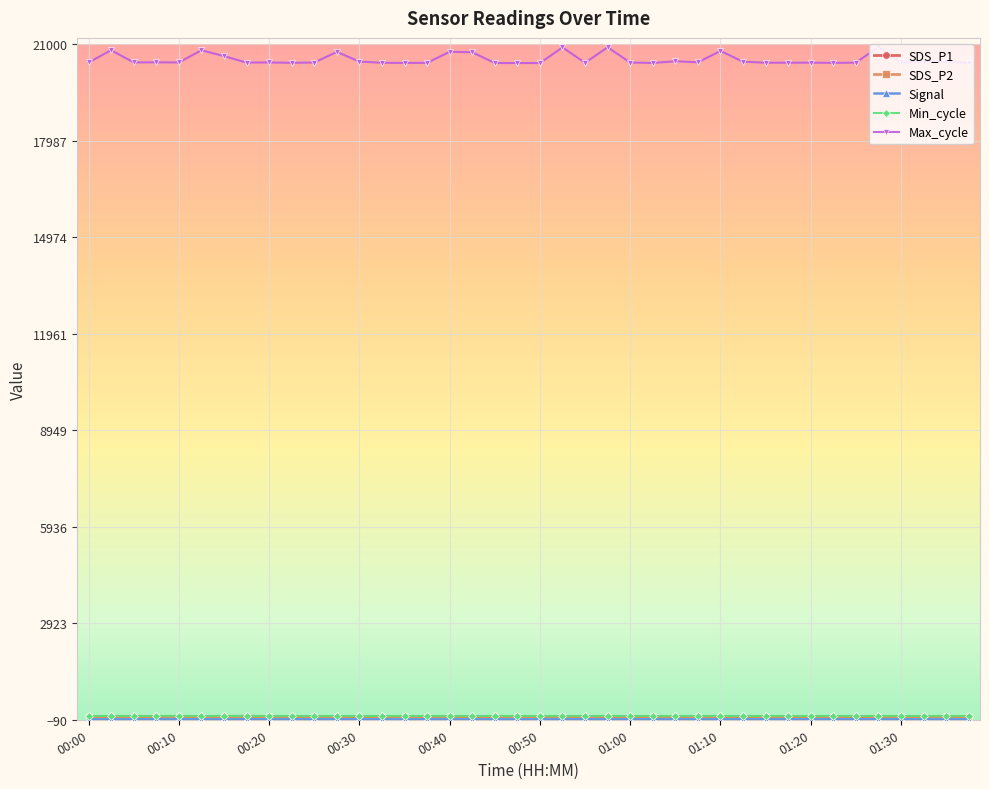

Which series has the widest spread of values?

Max_cycle